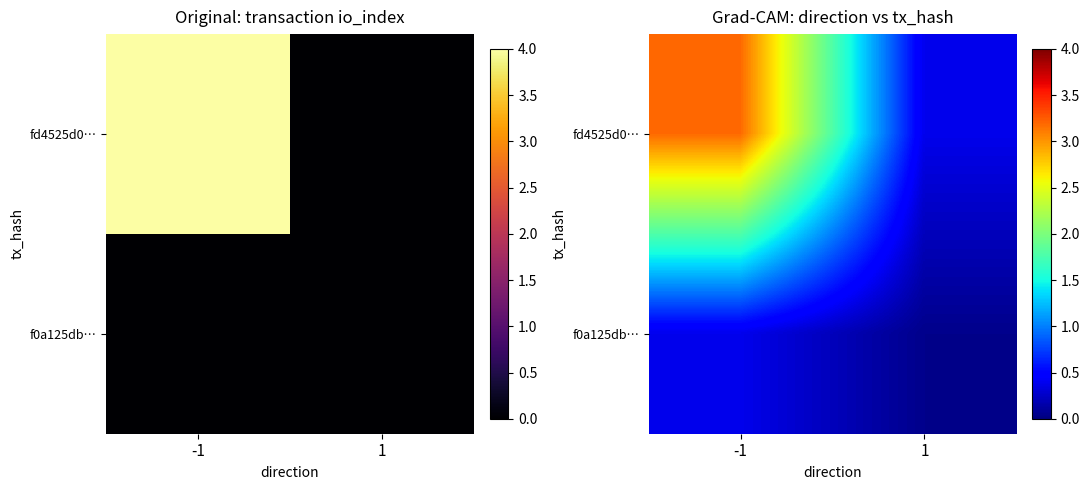

What is the highest value of the f0a125db… series?

0.4